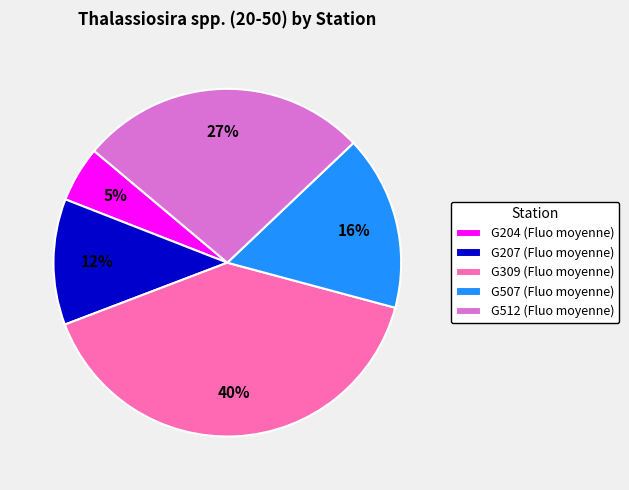

Is it true that G204 (Fluo moyenne) is 5% of the pie?

True